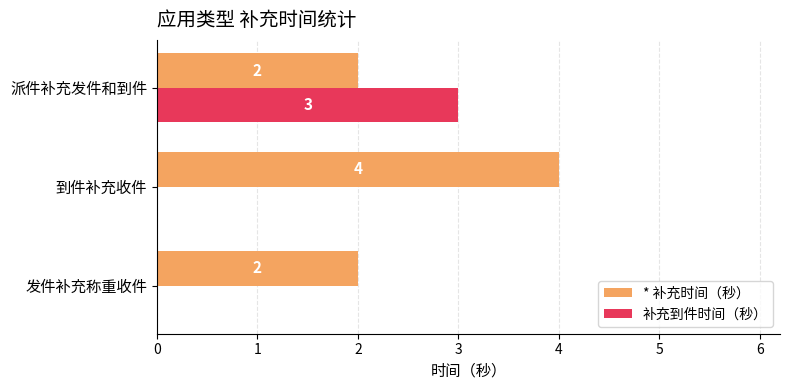

Between 发件补充称重收件 and 到件补充收件, which series saw the biggest shift?

* 补充时间（秒）